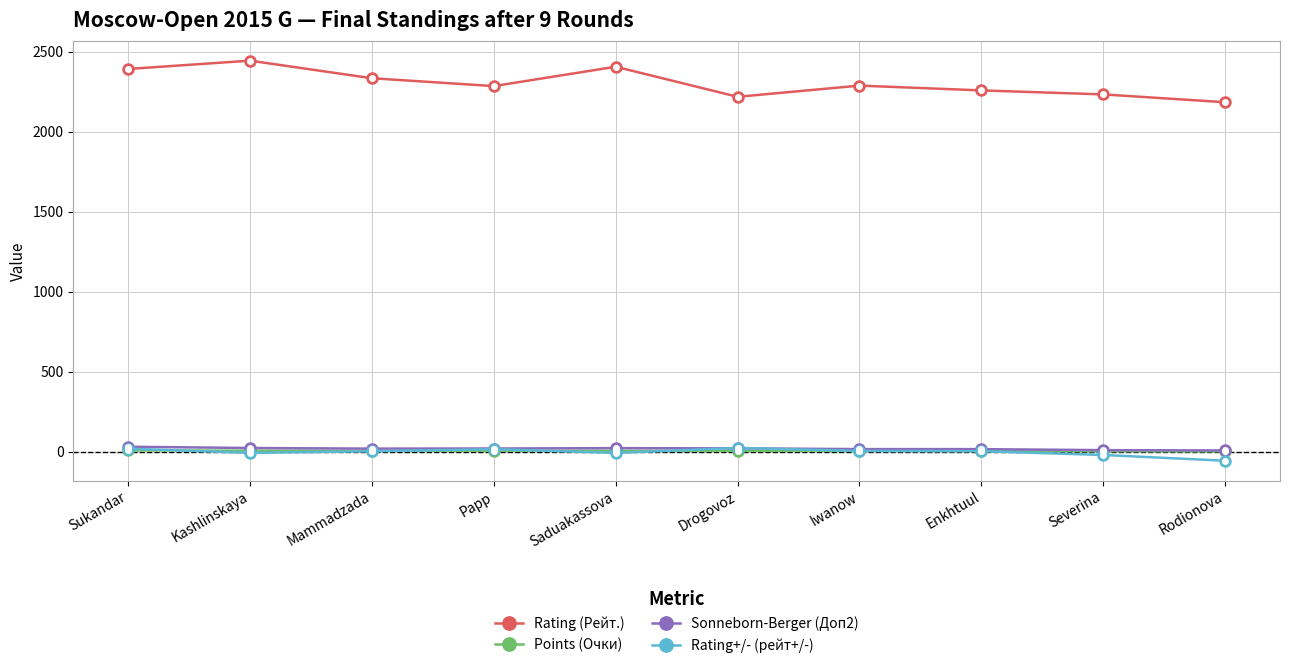

What is the label of the 6th point from the left?

Drogovoz